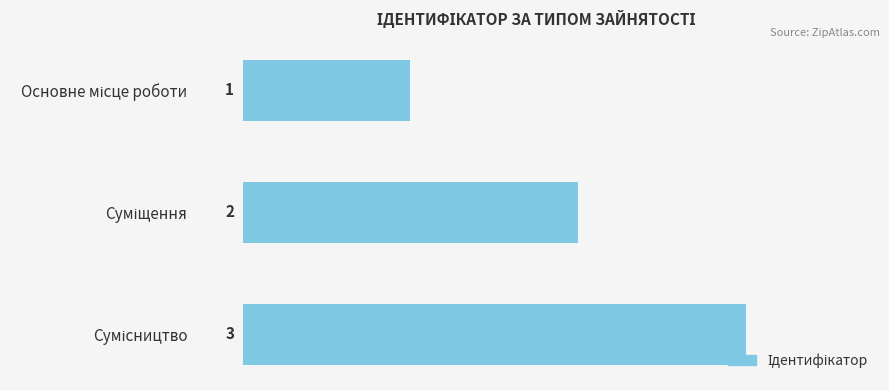

What is the maximum value shown in the chart?

3